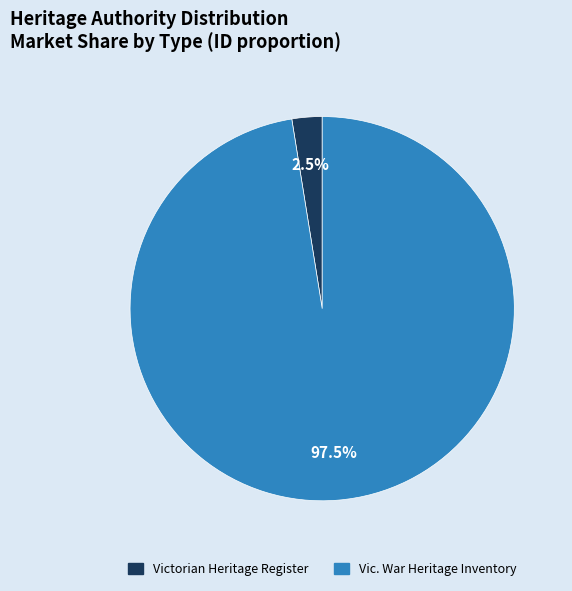

Is there any slice that represents more than half of the pie?

Yes